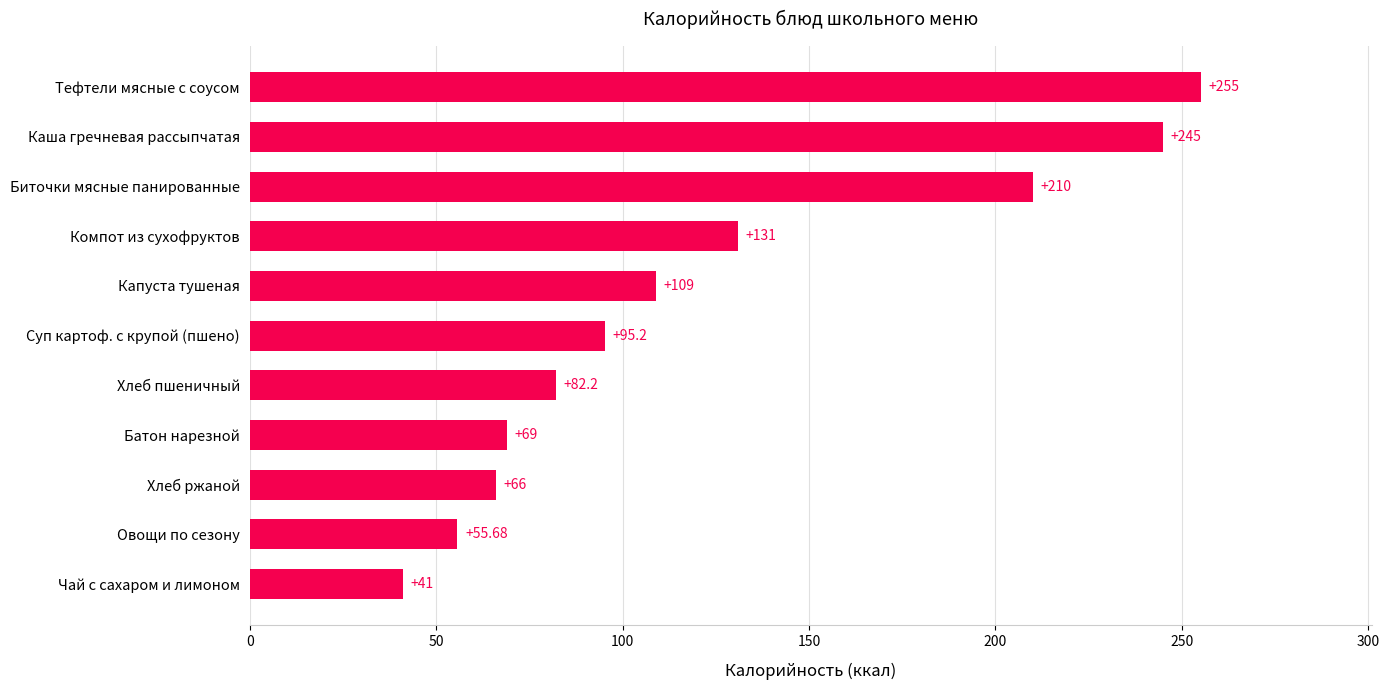

How many data points are above 95?

6